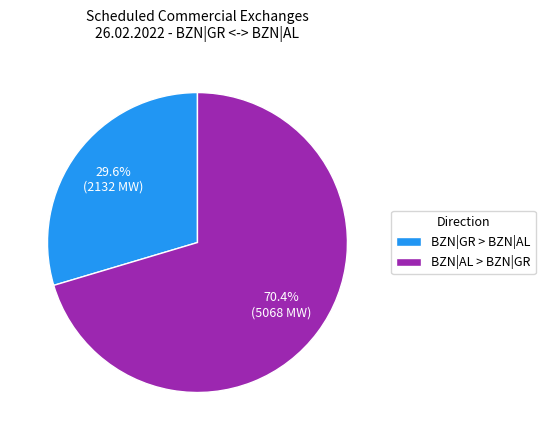

Which slice is the smallest?

BZN|GR > BZN|AL